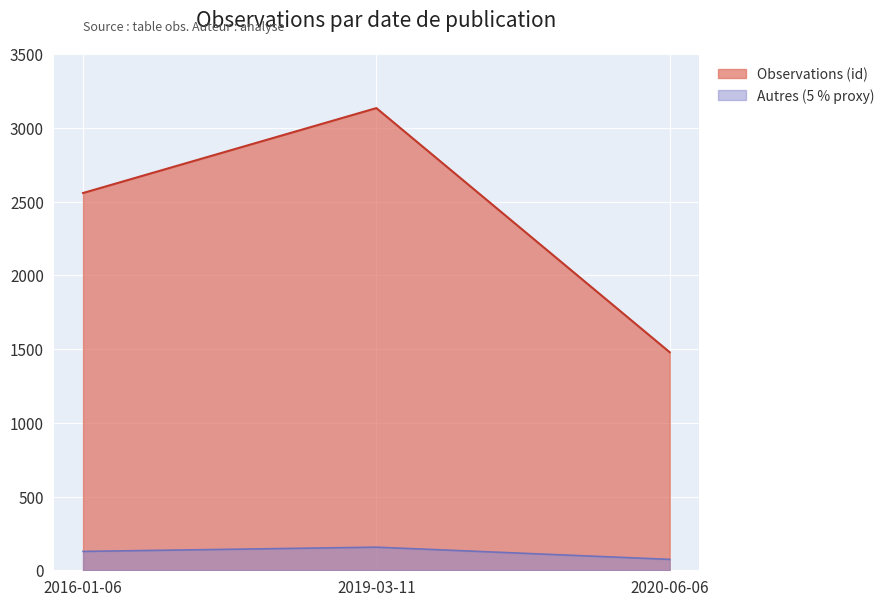

What is the ratio of the value at 2019-03-11 to the value at 2016-01-06?

1.2